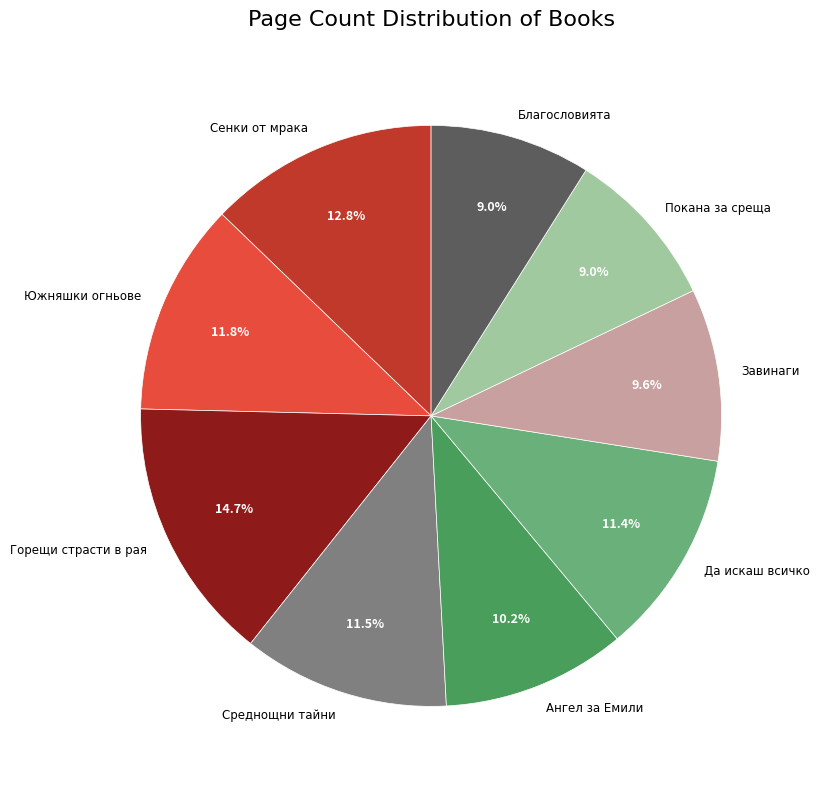

Which category has the biggest portion of the pie?

Горещи страсти в рая